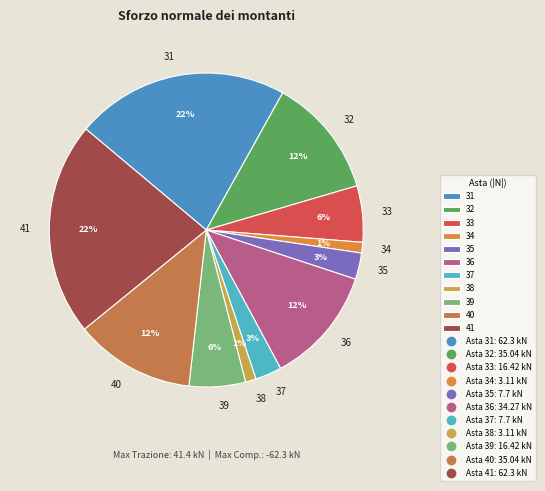

Between 40 and 39, which is larger?

40